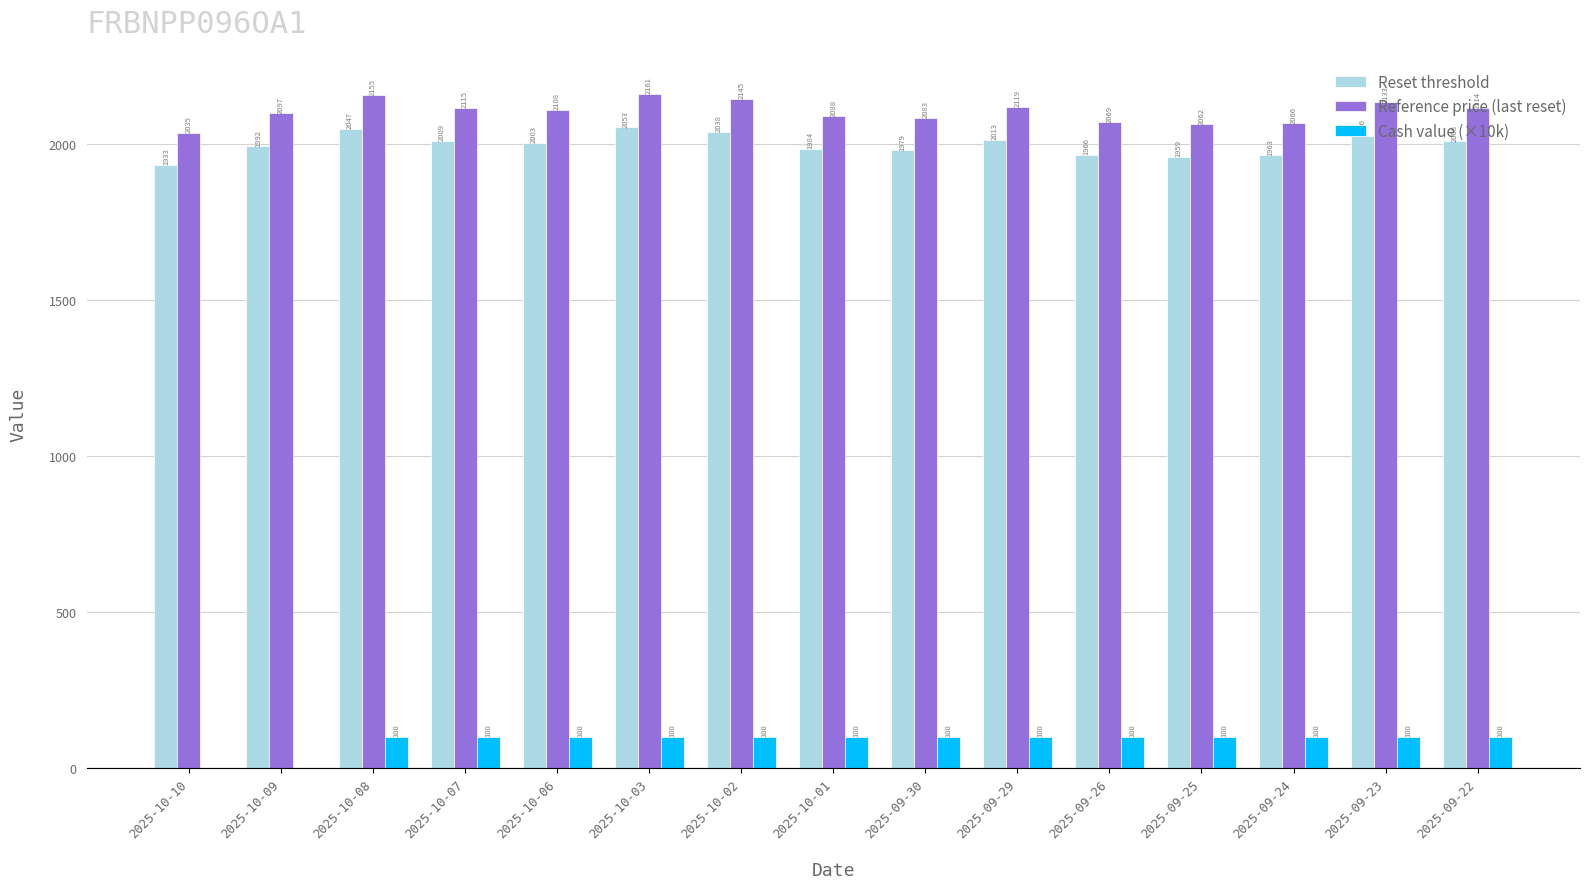

What is the spread (max minus min) of values at 2025-09-29?

2019.0